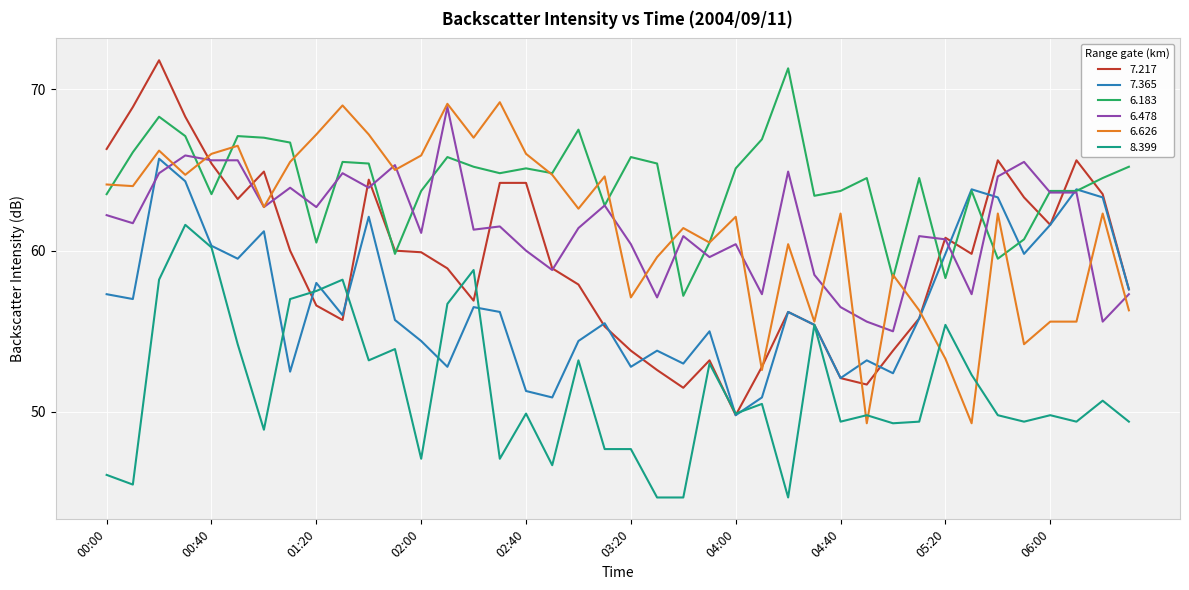

True or false: 8.399 and 6.183 cross at least once.

False